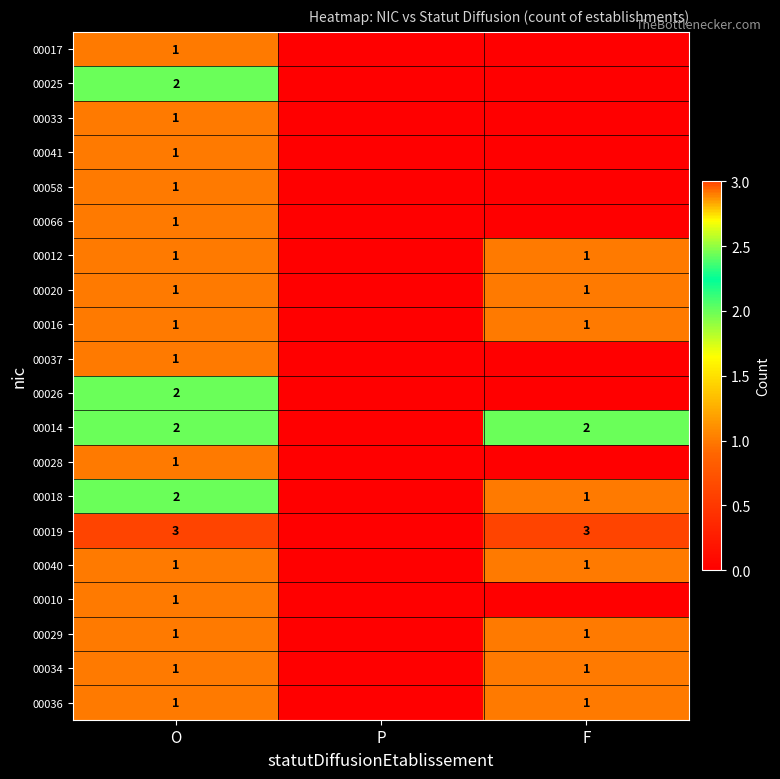

Which category has the lowest value across all series?

P